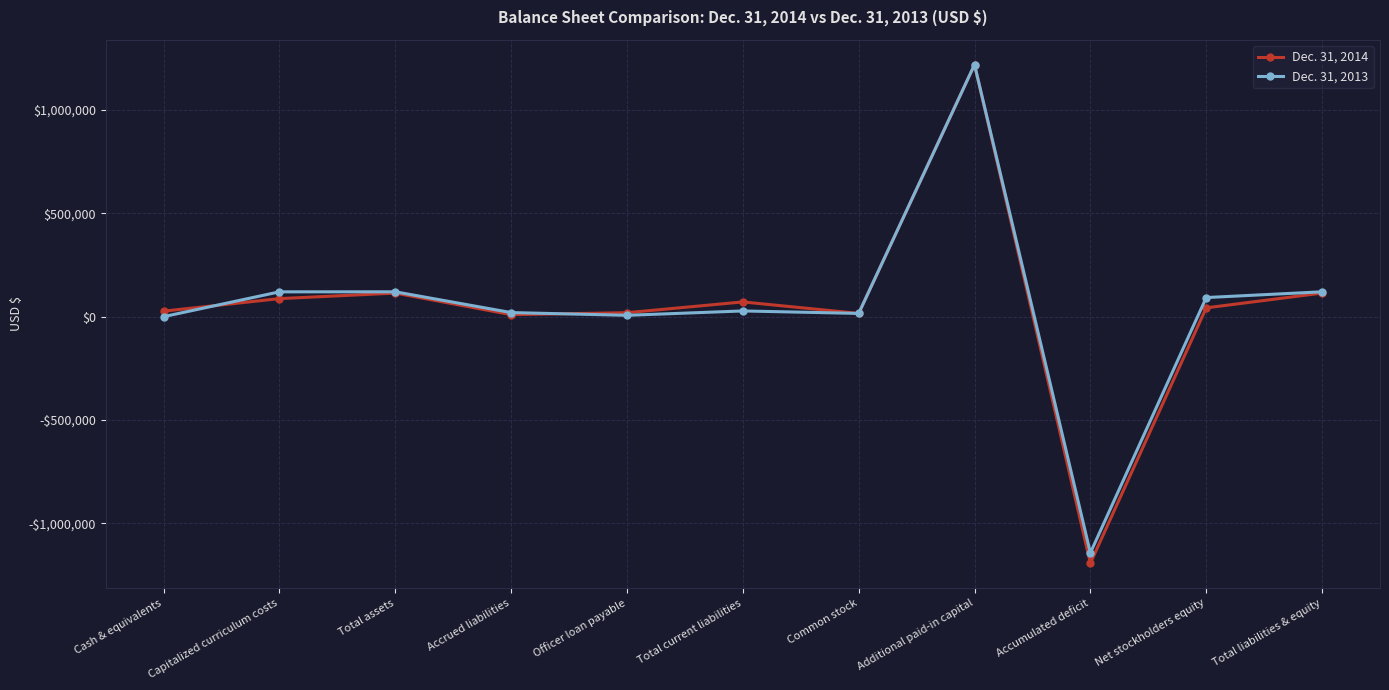

Between which two adjacent categories do Dec. 31, 2014 and Dec. 31, 2013 first intersect?

Cash & equivalents and Capitalized curriculum costs